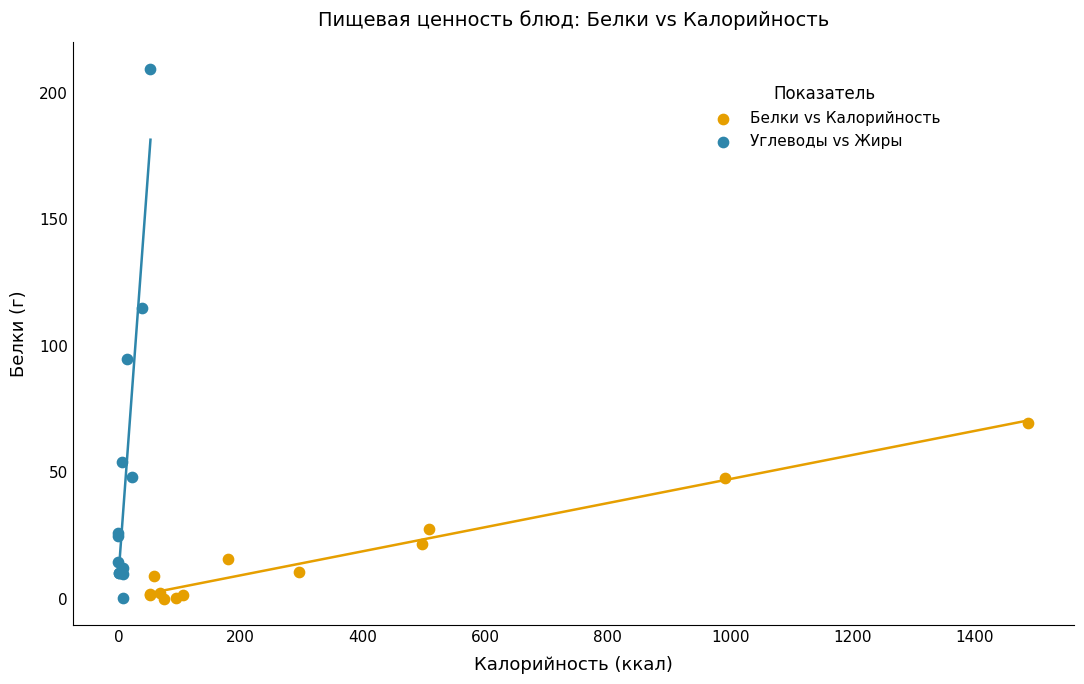

What are all the series names shown in the legend?

Белки vs Калорийность, Углеводы vs Жиры